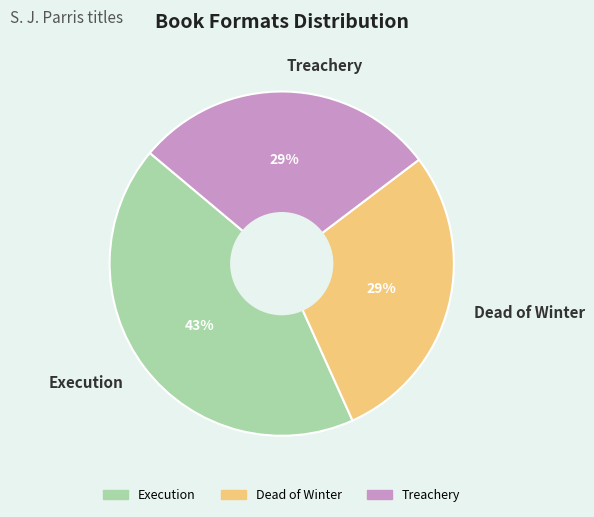

Count the number of slices in the pie.

3